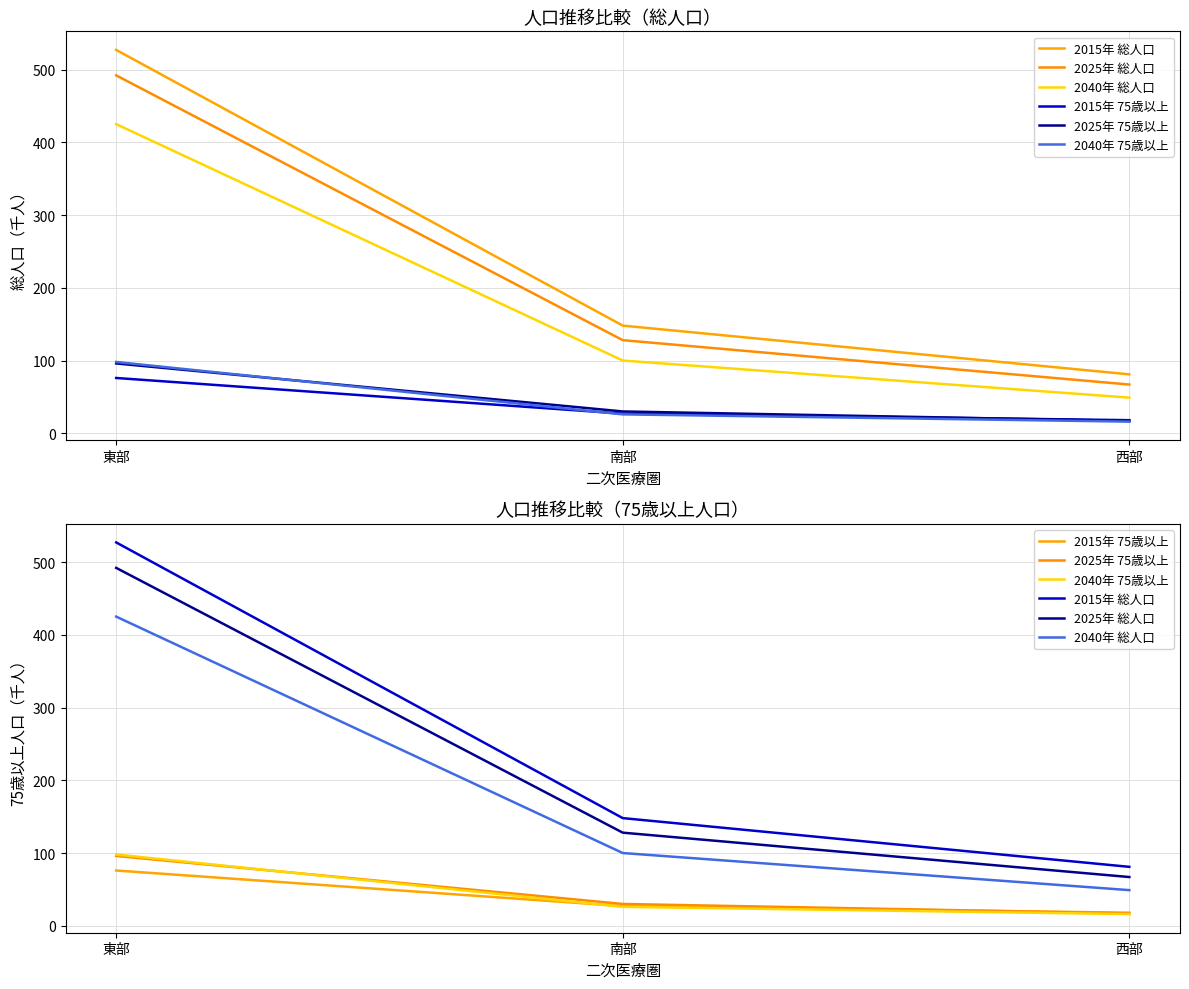

What is the difference between the 2015年 総人口 values at 西部 and 東部?

446